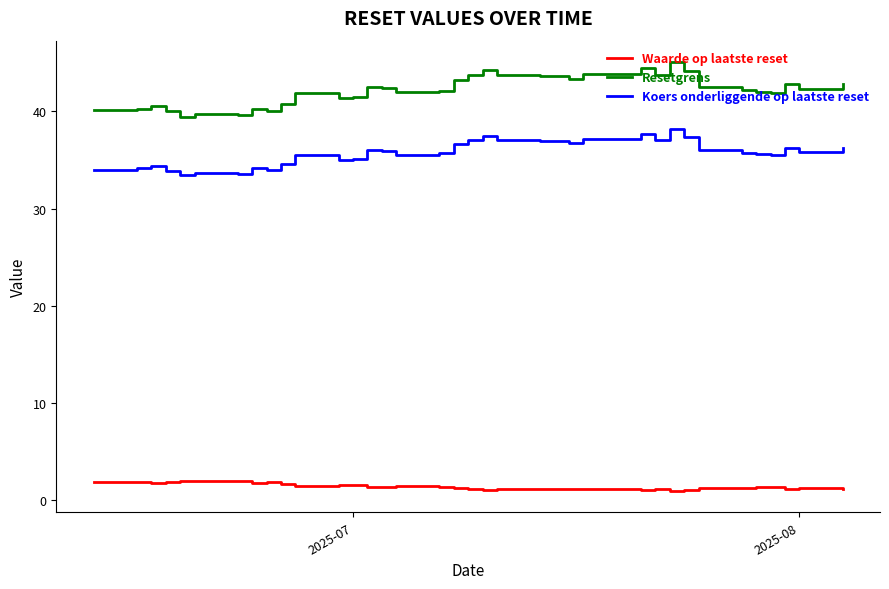

What are all the series names shown in the legend?

Waarde op laatste reset, Resetgrens, Koers onderliggende op laatste reset